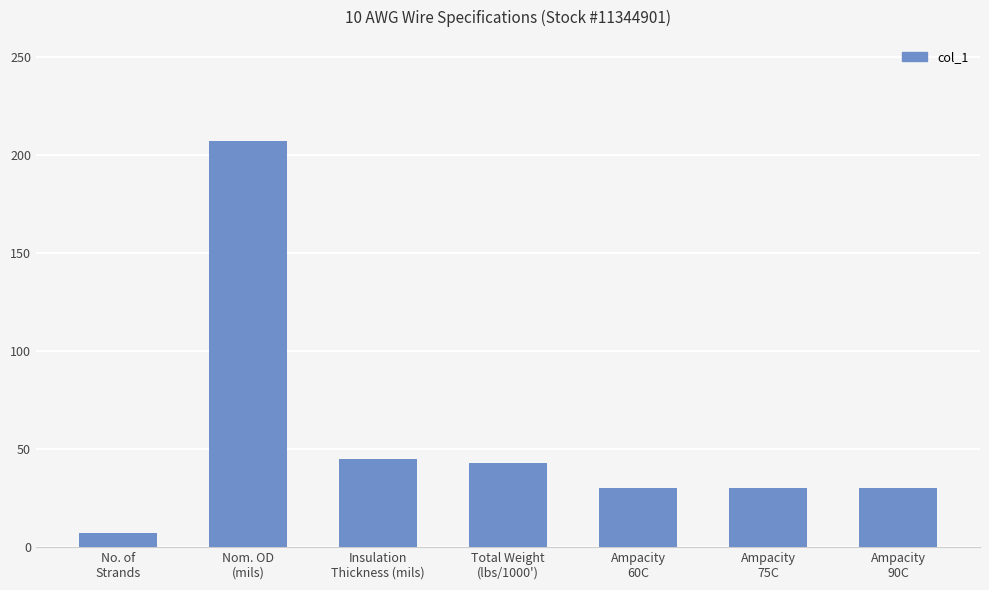

What is the average value?

56